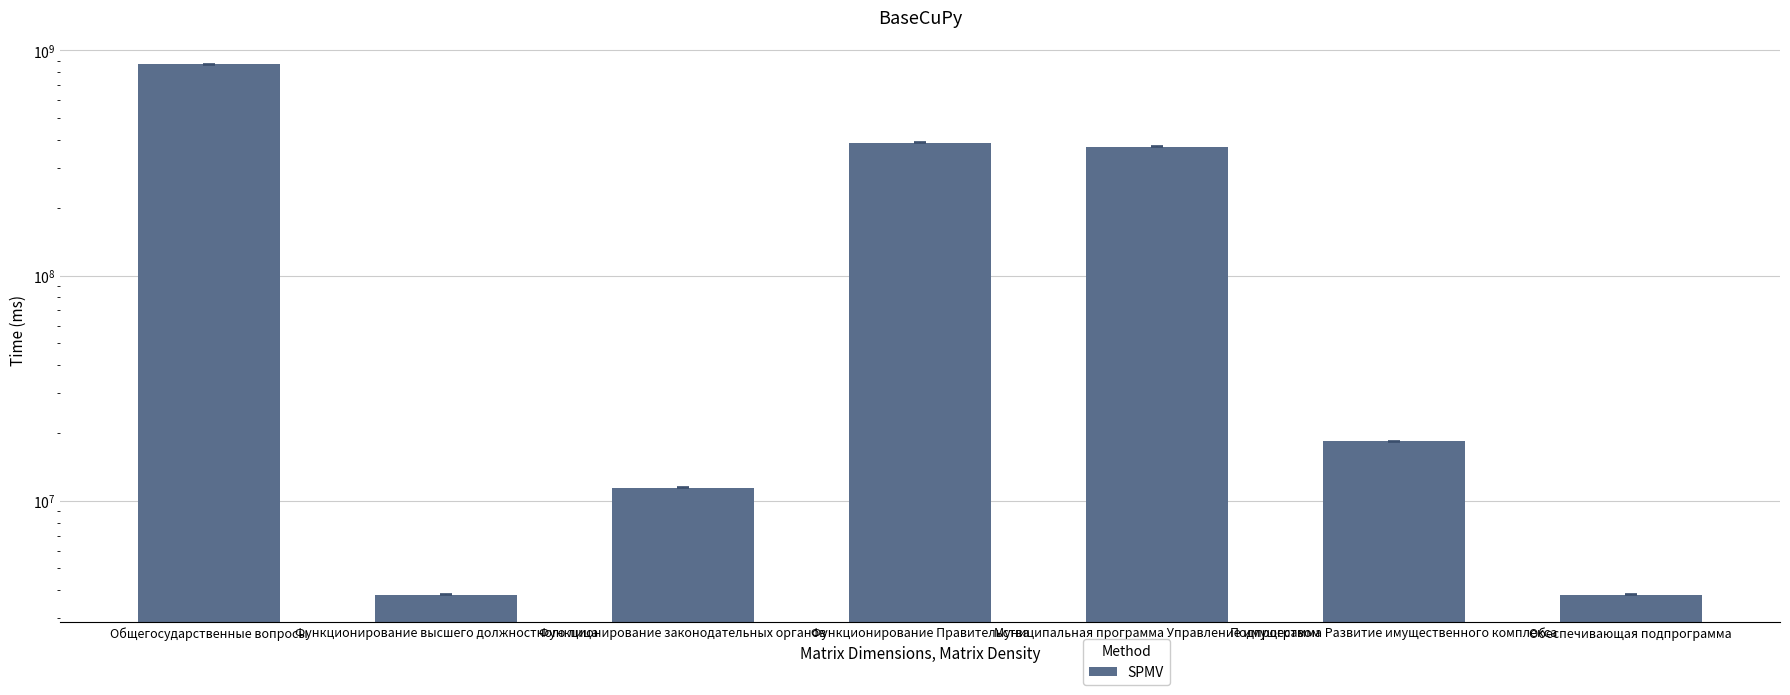

Where is the data nearest to the value 434897063?

Функционирование Правительства